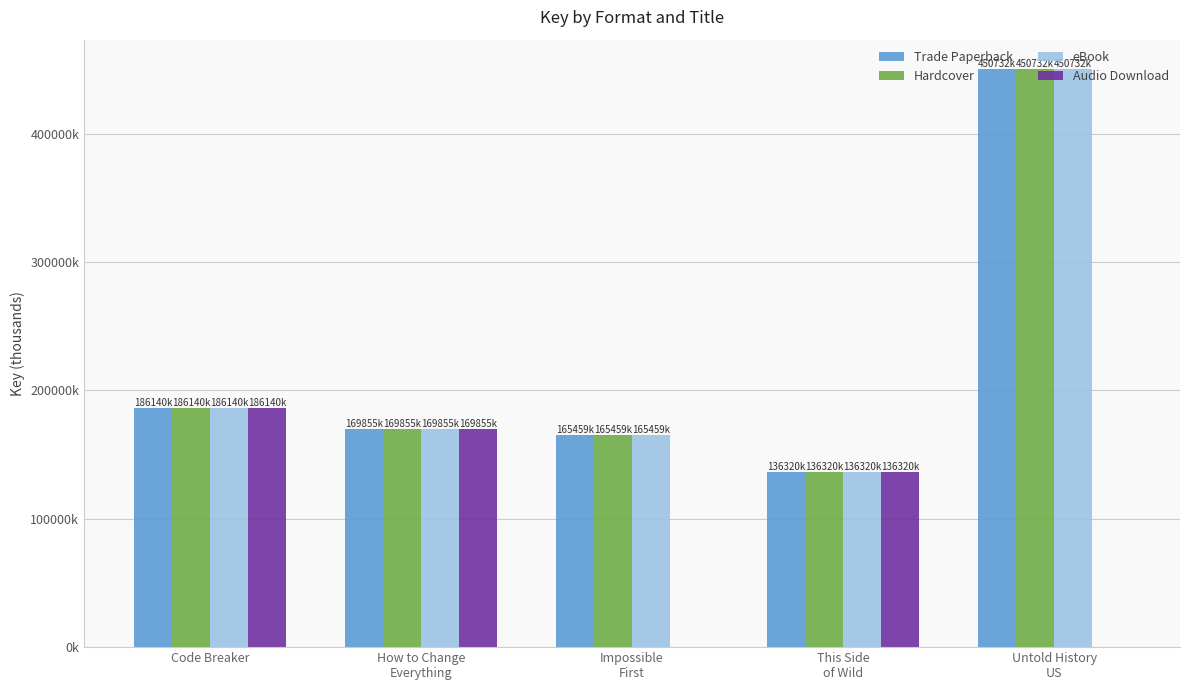

At how many categories does at least one series exceed 328044?

1